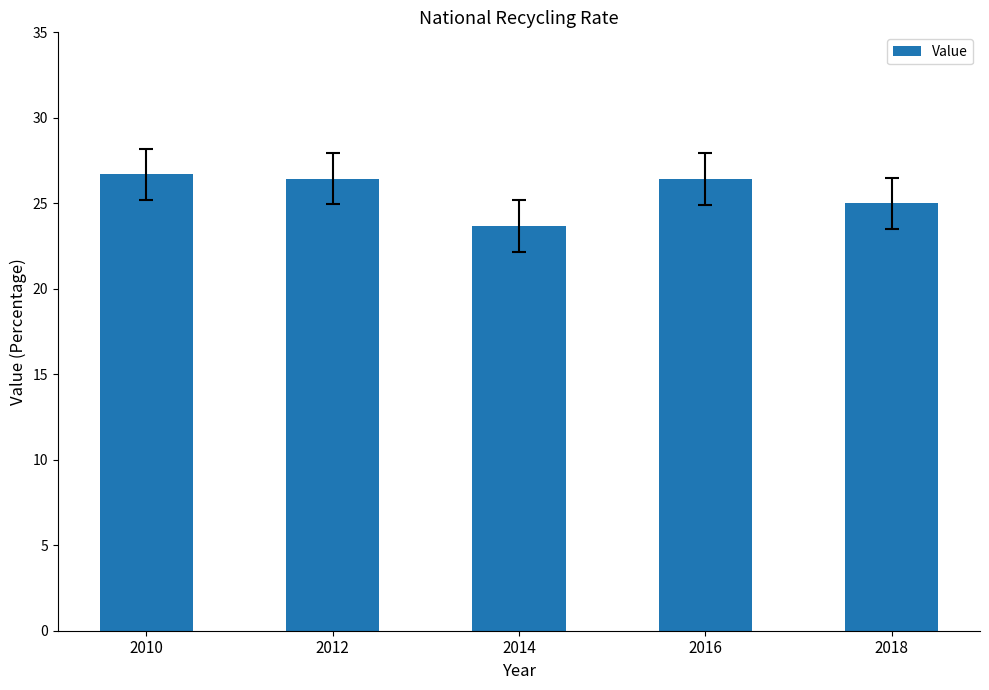

How many values are between 25 and 26?

1